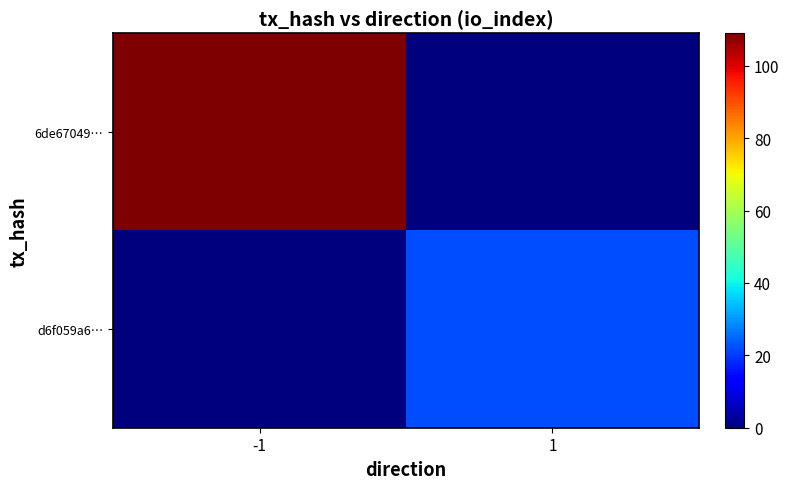

How many categories are shown in the chart?

2